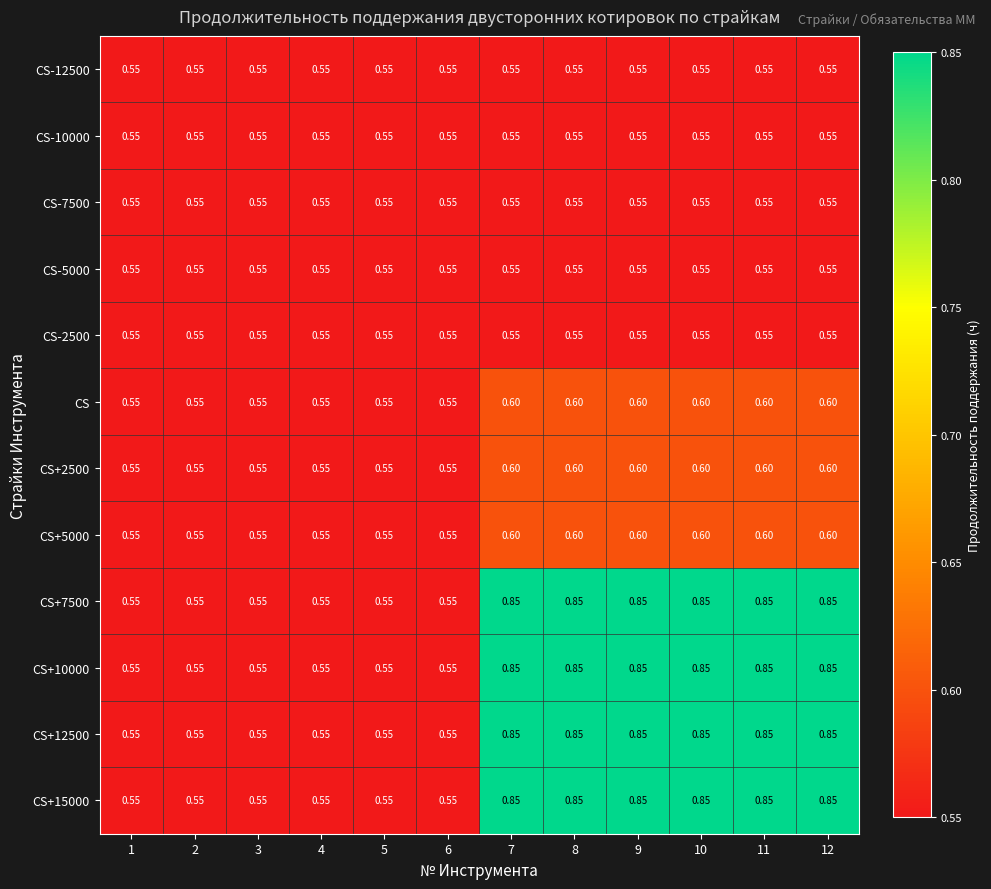

Is the value of CS+7500 at 9 greater than the value of CS-7500 at 5?

Yes